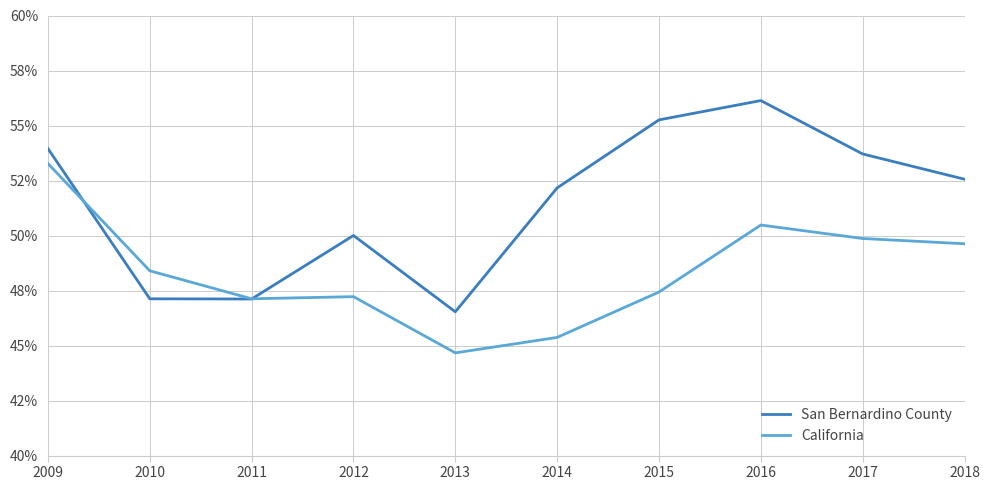

Which has a higher value, 2018 or 2015?

2015